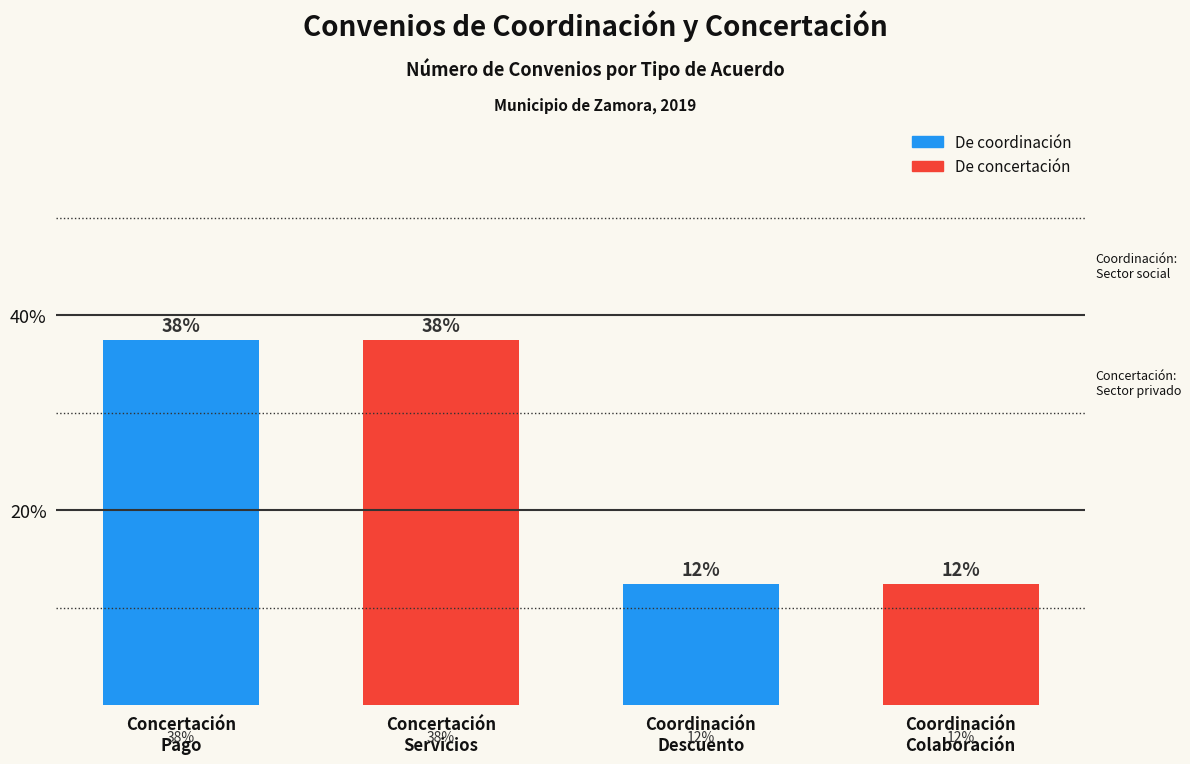

At which label does the data first exceed 37?

Concertación
Pago